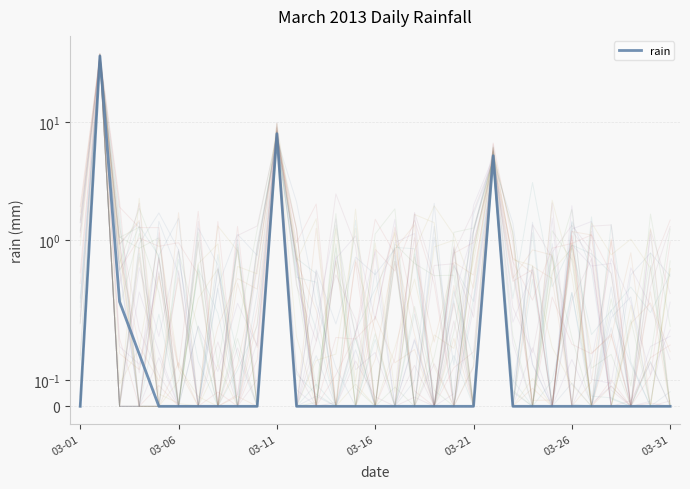

What is the sum of the values at 21 and 7?

5.2